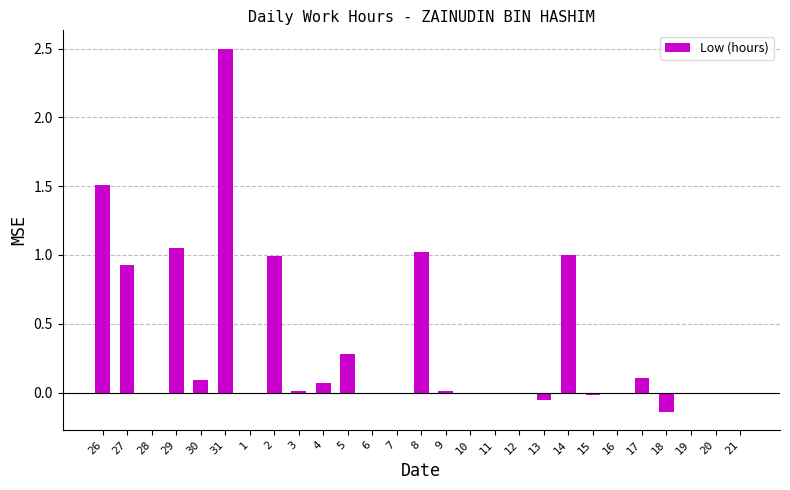

Which has a higher value, 26 or 18?

26